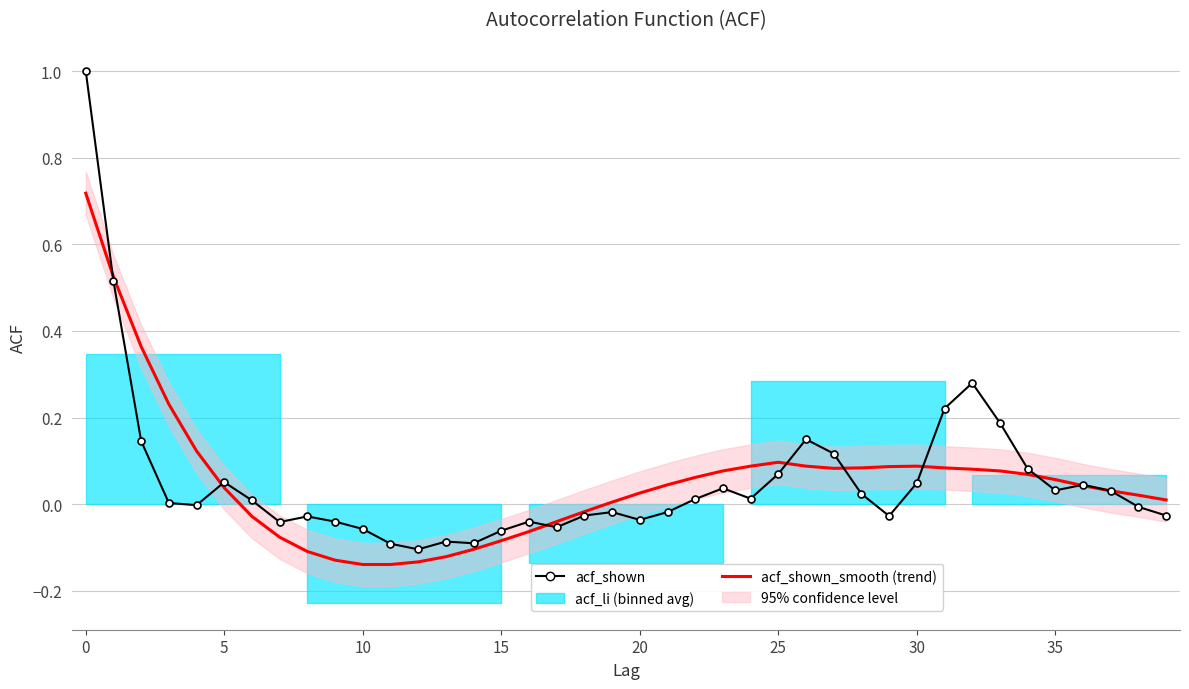

How many values in the acf_shown_smooth (trend) series exceed 0?

27